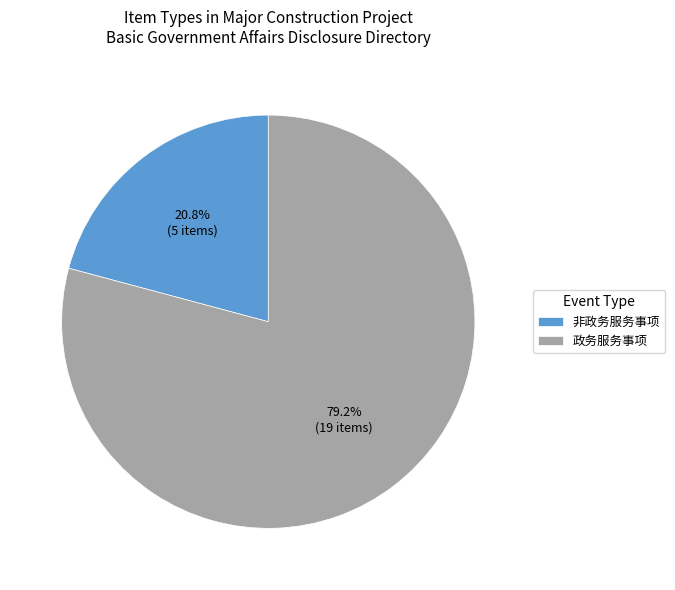

What is the smallest slice in the pie chart?

非政务服务事项